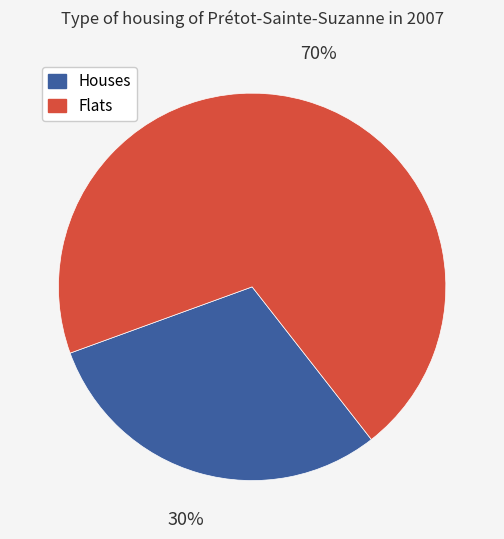

To the nearest percent, what is the average slice percentage?

50%